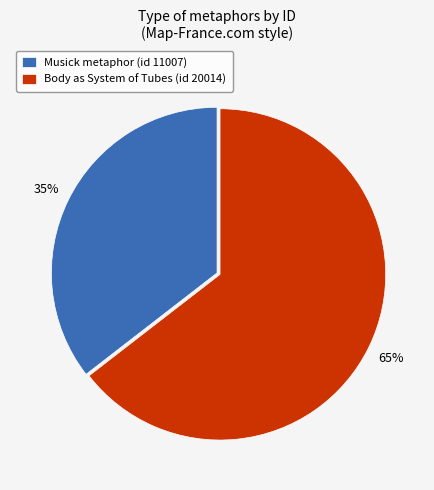

What is the ratio of the value at Musick metaphor (id 11007) to the value at Body as System of Tubes (id 20014)?

0.5